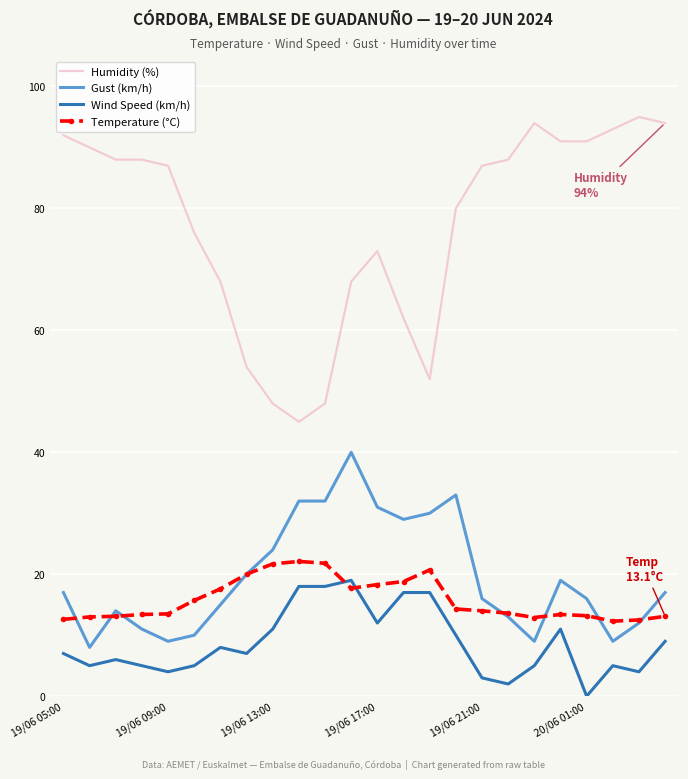

What is the maximum value for Temperature (°C)?

22.1